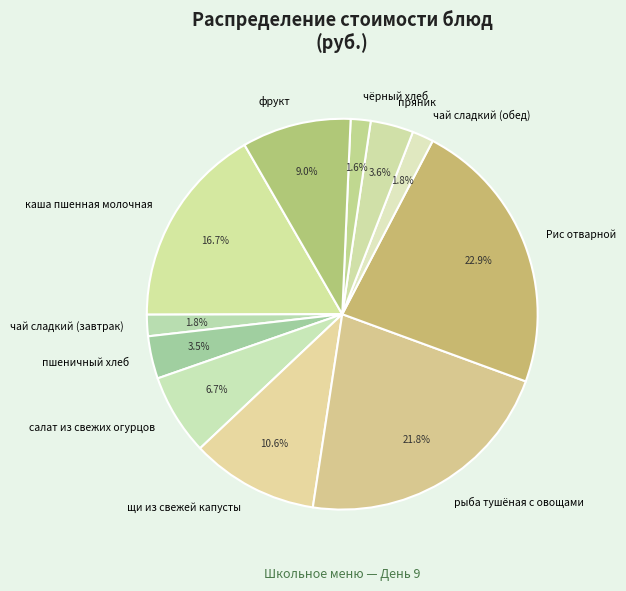

Does щи из свежей капусты account for over 50% of the chart?

No